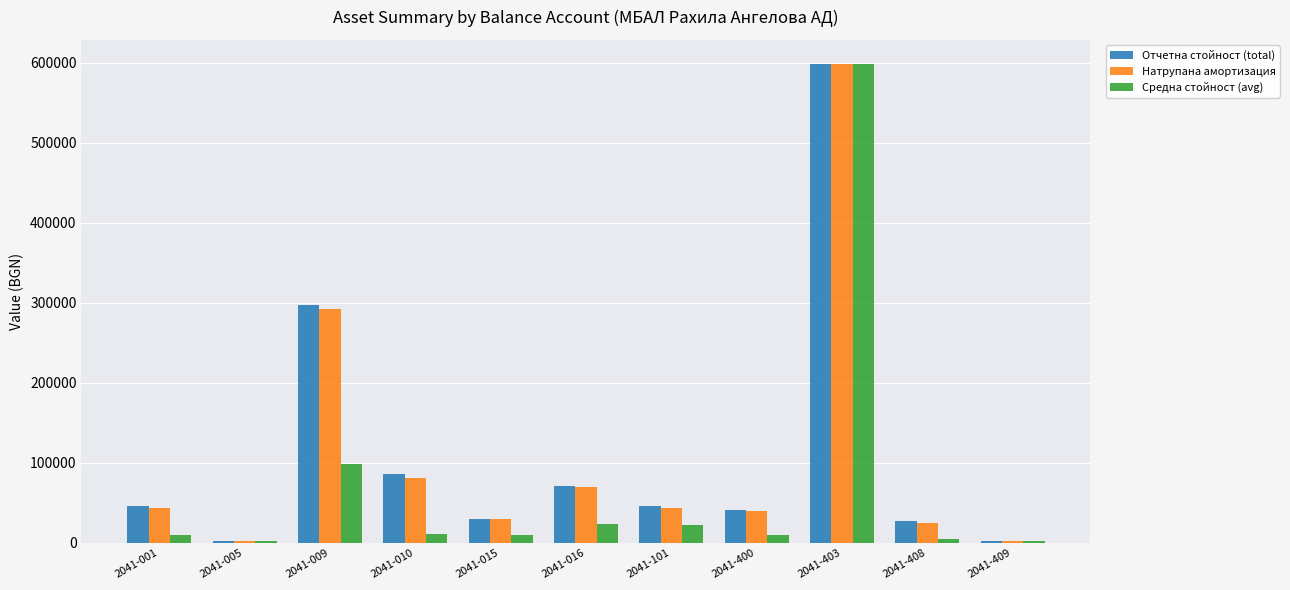

What is the total value across all series at 2041-408?

57610.4